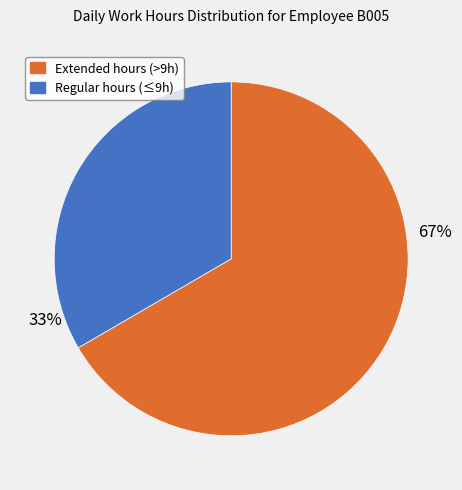

To the nearest percent, what is the average slice percentage?

50%